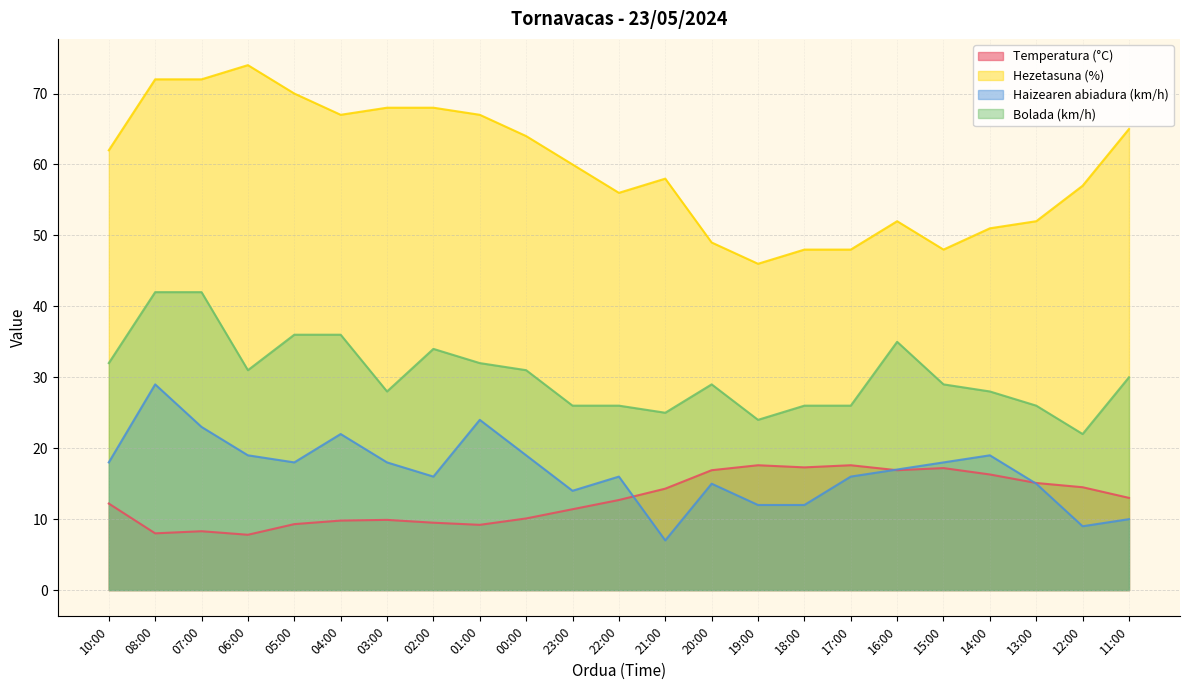

At 19:00, list the series in order from smallest to largest.

Haizearen abiadura (km/h), Temperatura (°C), Bolada (km/h), Hezetasuna (%)